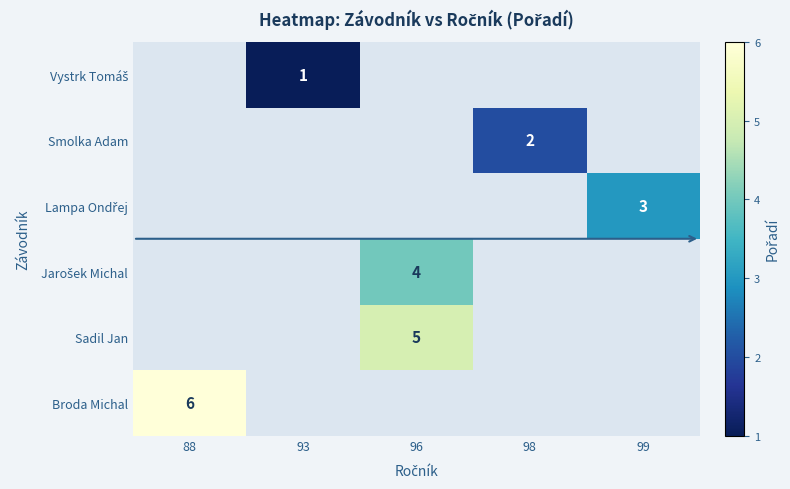

Between 98 and 96, which is larger?

96